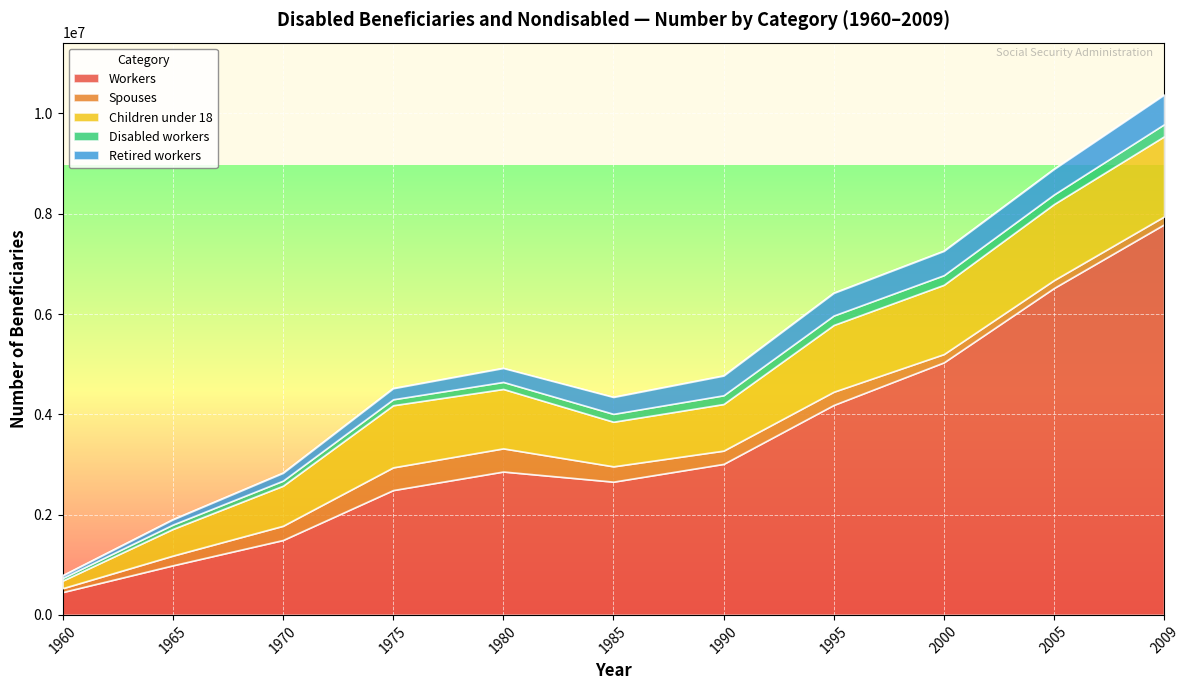

The Children under 18 series shows 959875 at 2005. True or false?

False